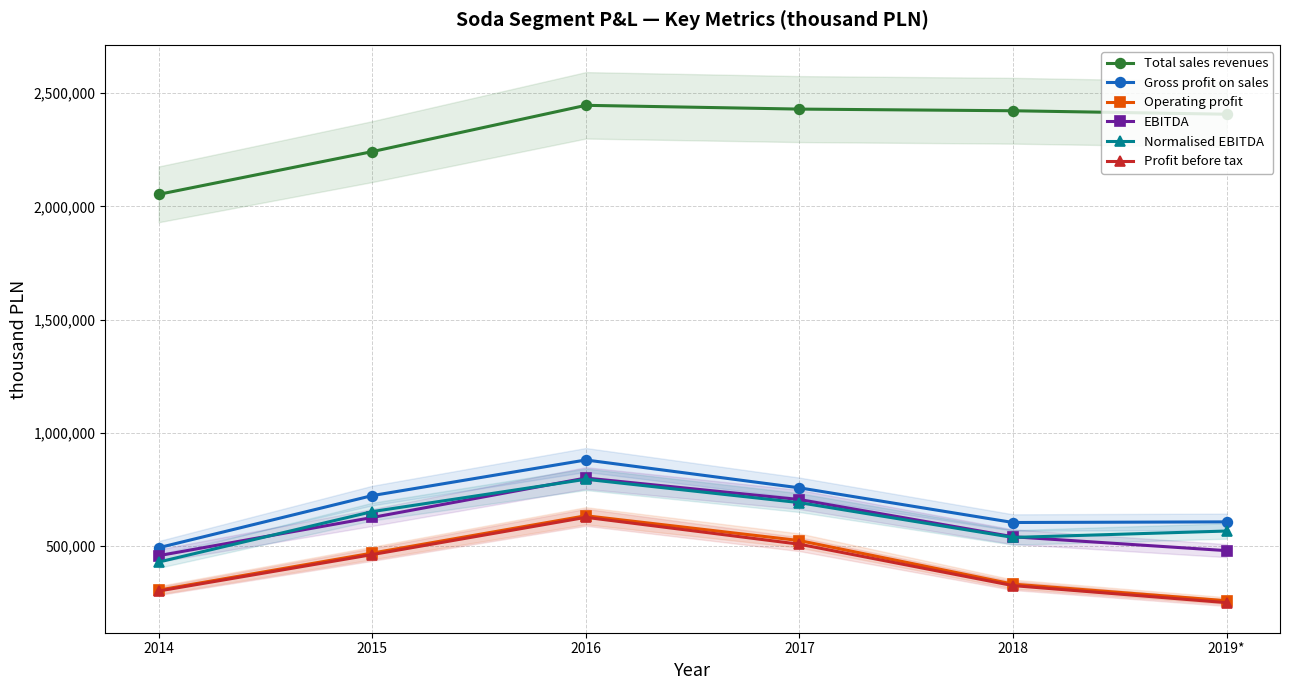

True or false: Gross profit on sales and Profit before tax cross at least once.

False